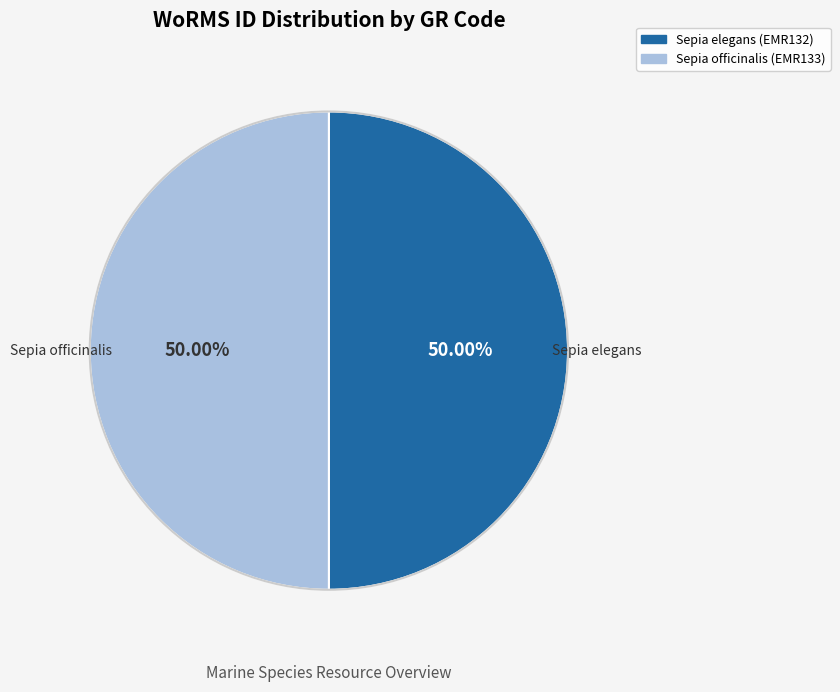

To the nearest percent, what percentage of the pie is Sepia officinalis (EMR133)?

50%